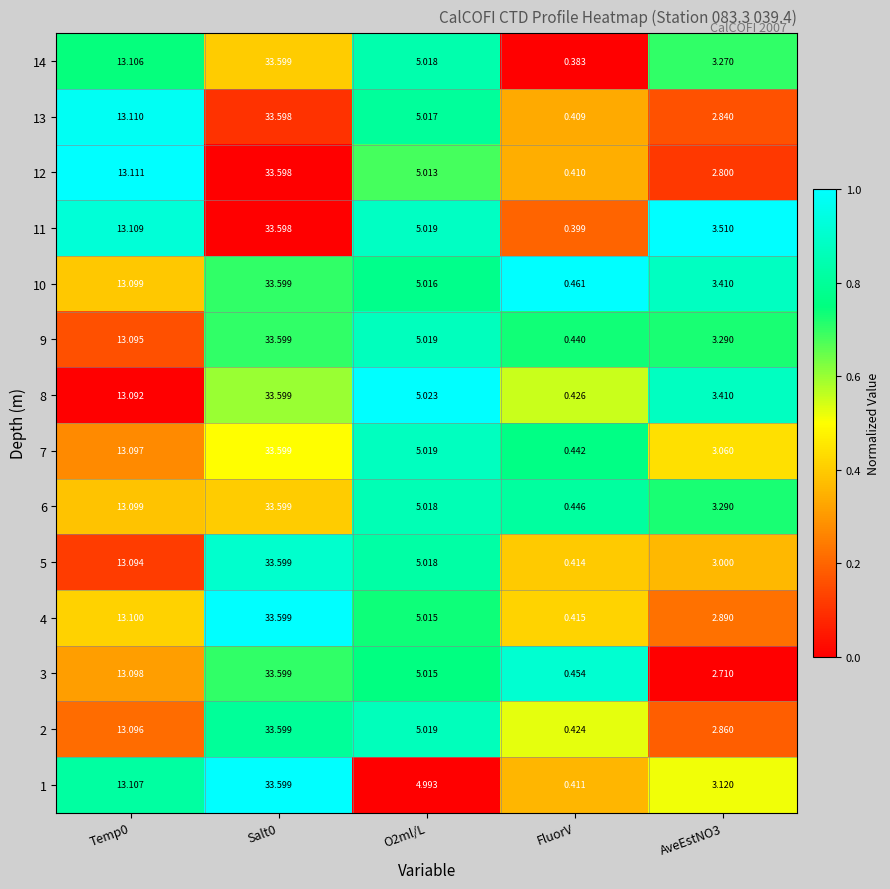

Is the value of 7 at FluorV greater than the value of 6 at FluorV?

No